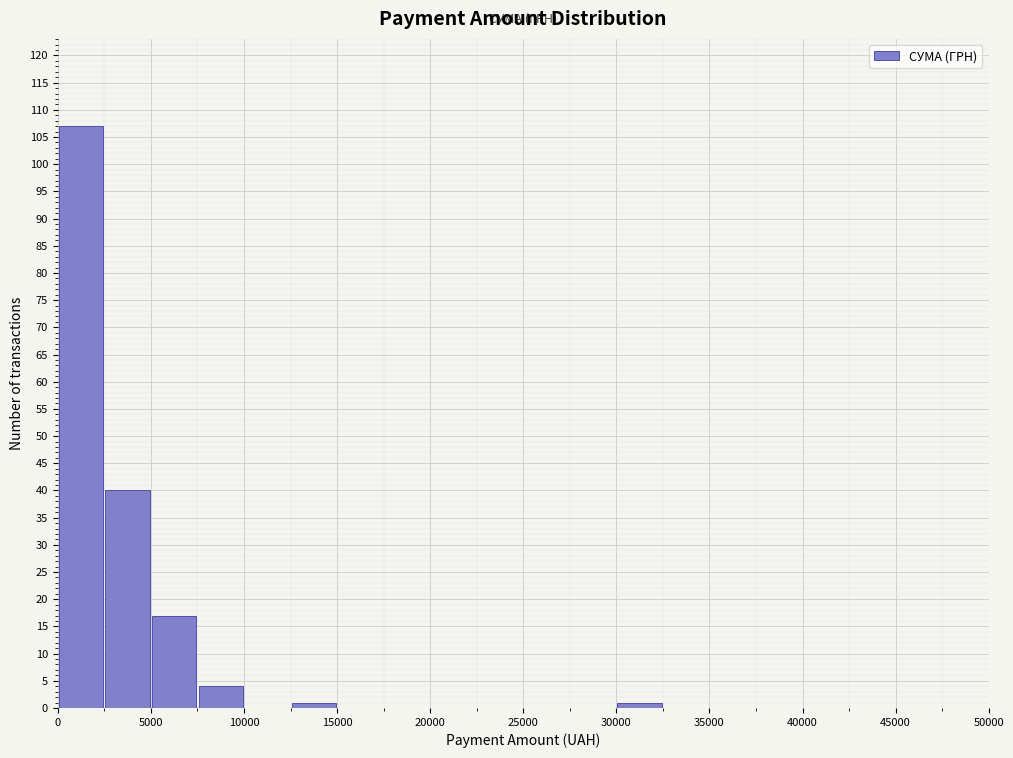

Reading left to right, transcribe this chart: for each bar, give the range it covers on the x-axis and its height. The values are not printed on the chart, so give them approximately, as read against the axis.

0 to 2500: 107
2500 to 5000: 40
5000 to 7500: 17
7500 to 10000: 4
10000 to 12500: 0
12500 to 15000: 1
15000 to 17500: 0
17500 to 20000: 0
20000 to 22500: 0
22500 to 25000: 0
25000 to 27500: 0
27500 to 30000: 0
30000 to 32500: 1
32500 to 35000: 0
35000 to 37500: 0
37500 to 40000: 0
40000 to 42500: 0
42500 to 45000: 0
45000 to 47500: 0
47500 to 50000: 0